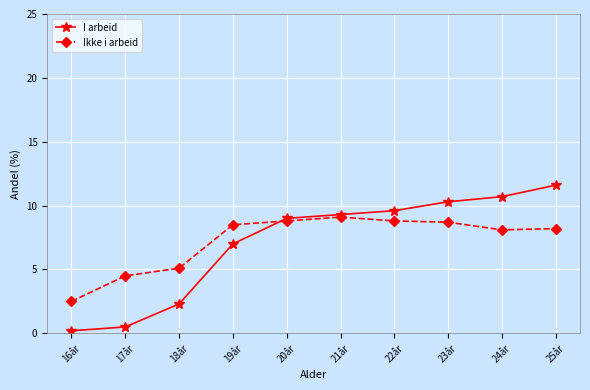

Rank the series by their maximum value, from lowest to highest.

Ikke i arbeid, I arbeid